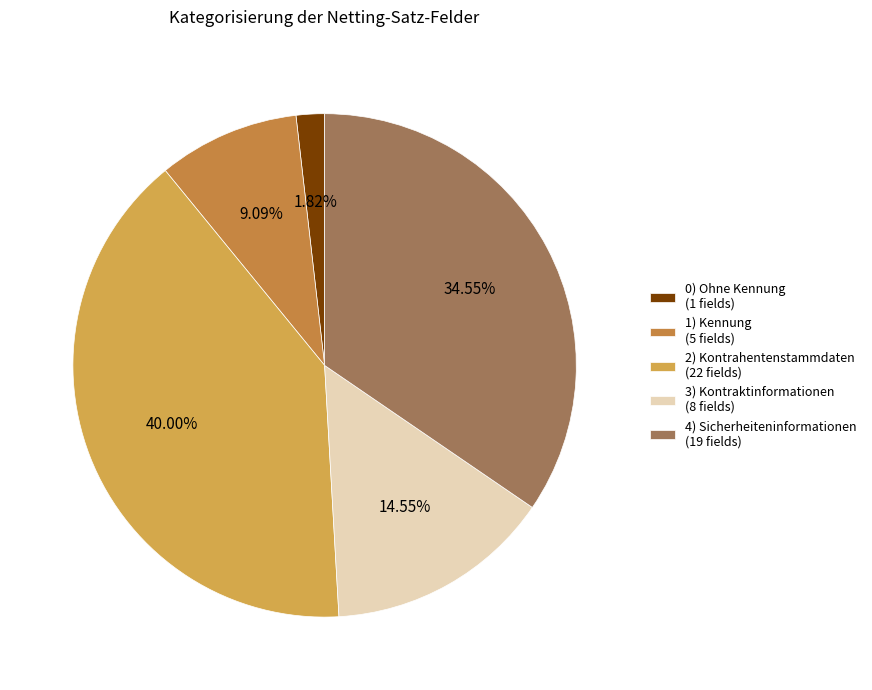

How many segments does this pie chart have?

5